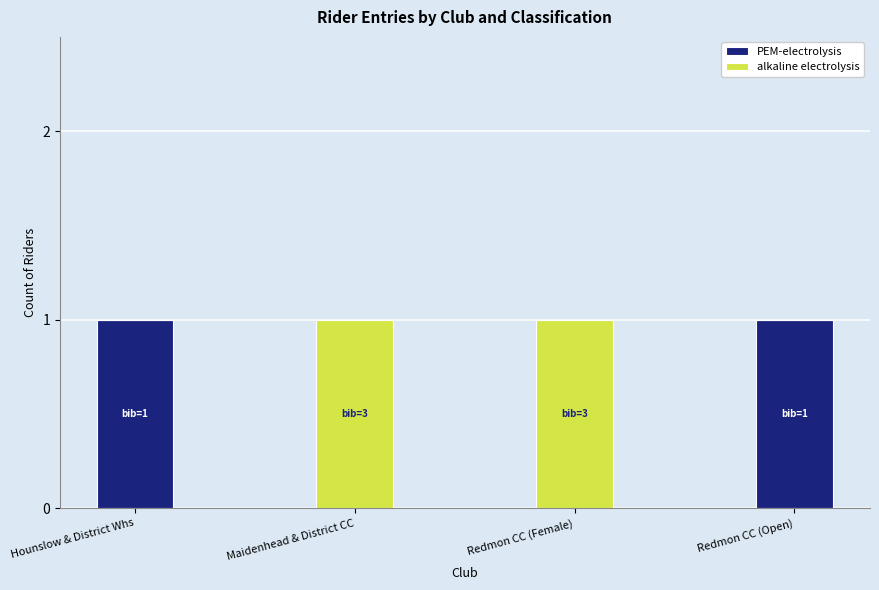

How many PEM-electrolysis values are between 0 and 1?

4